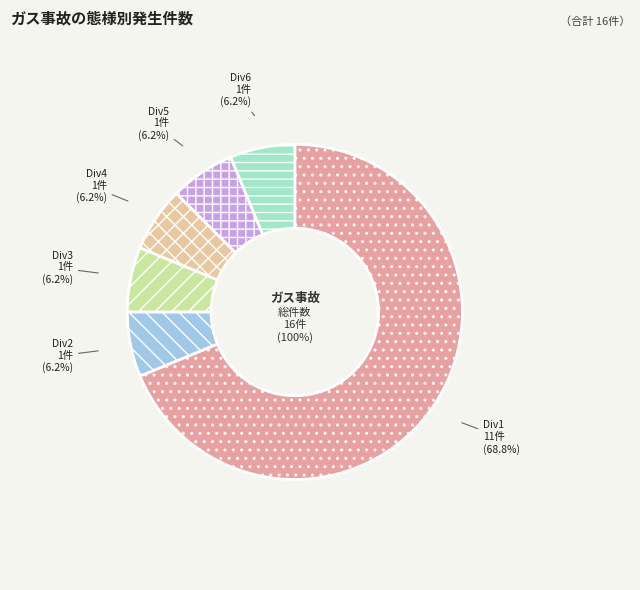

True or false: Div5 accounts for 6% of the total.

True